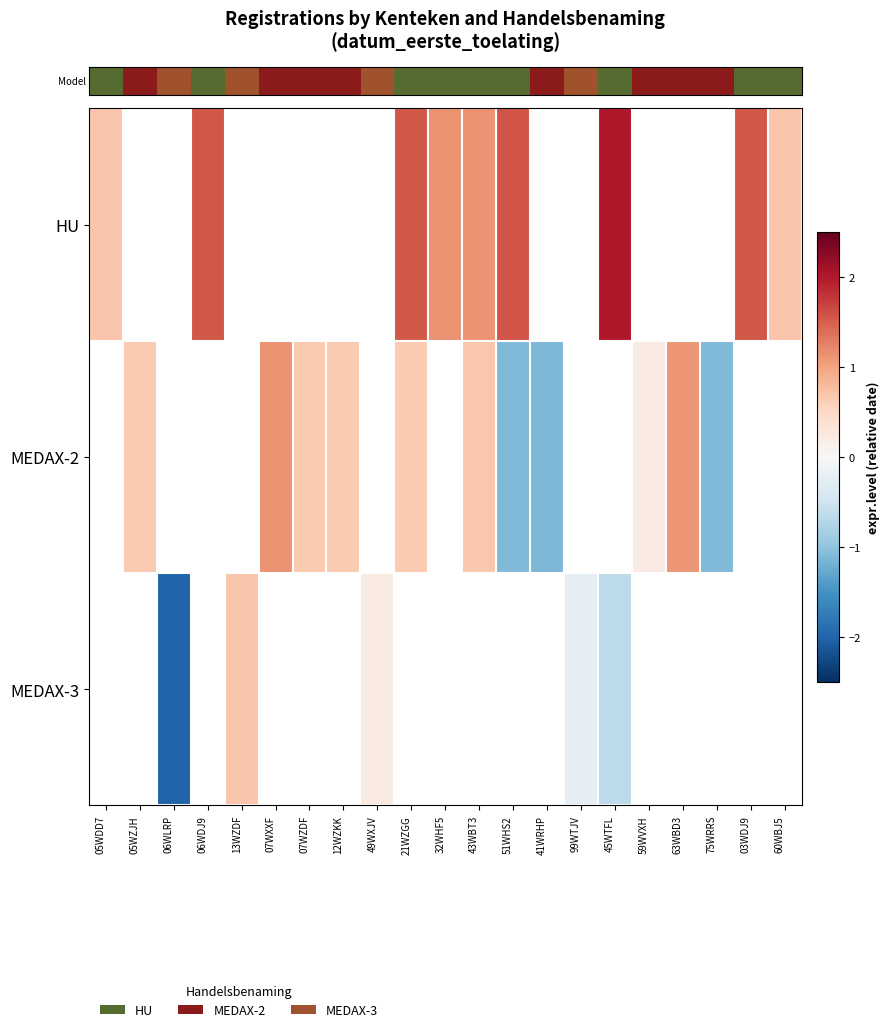

At how many categories does at least one series exceed 1?

9